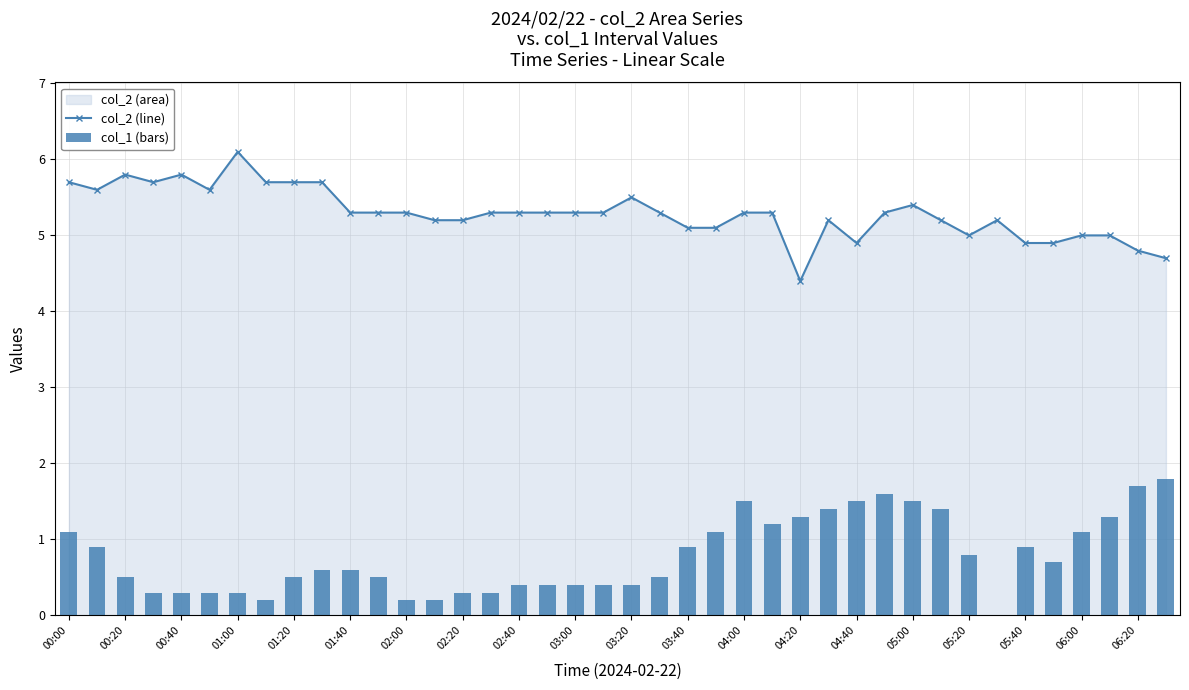

Are the bars grouped side by side (vs. stacked)?

Yes